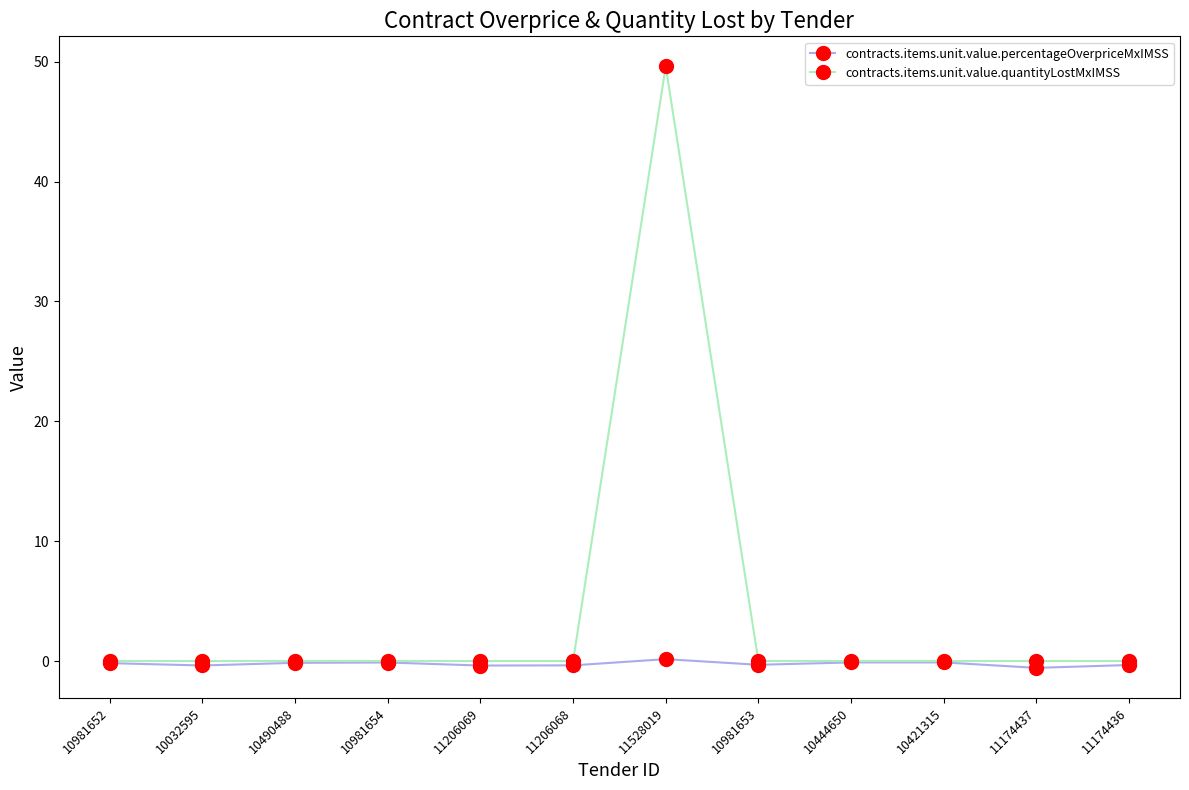

Does the chart have visible grid lines?

No